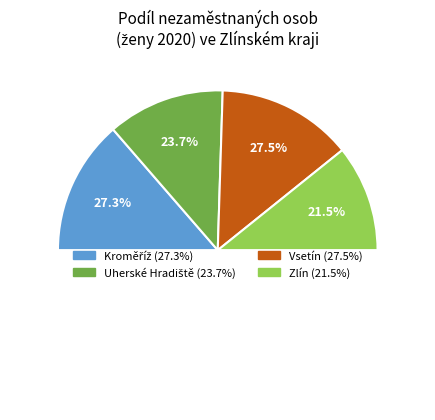

Which category has the biggest portion of the pie?

Vsetín